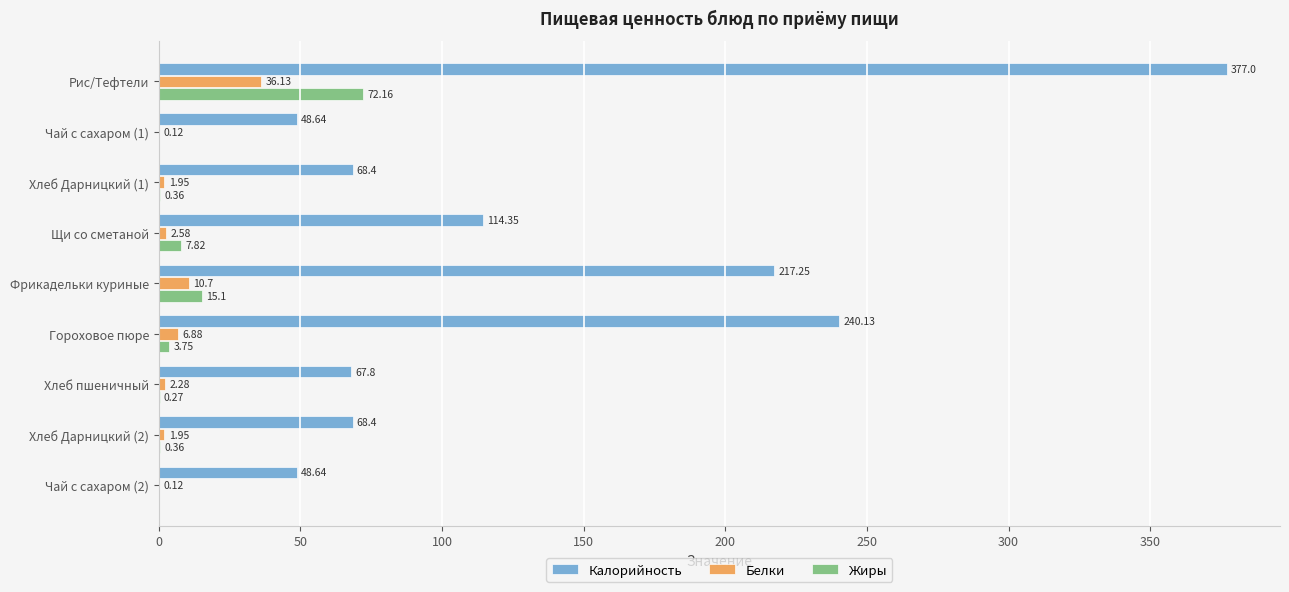

What is the sum of the Калорийность values at Хлеб Дарницкий (2) and Хлеб Дарницкий (1)?

136.8